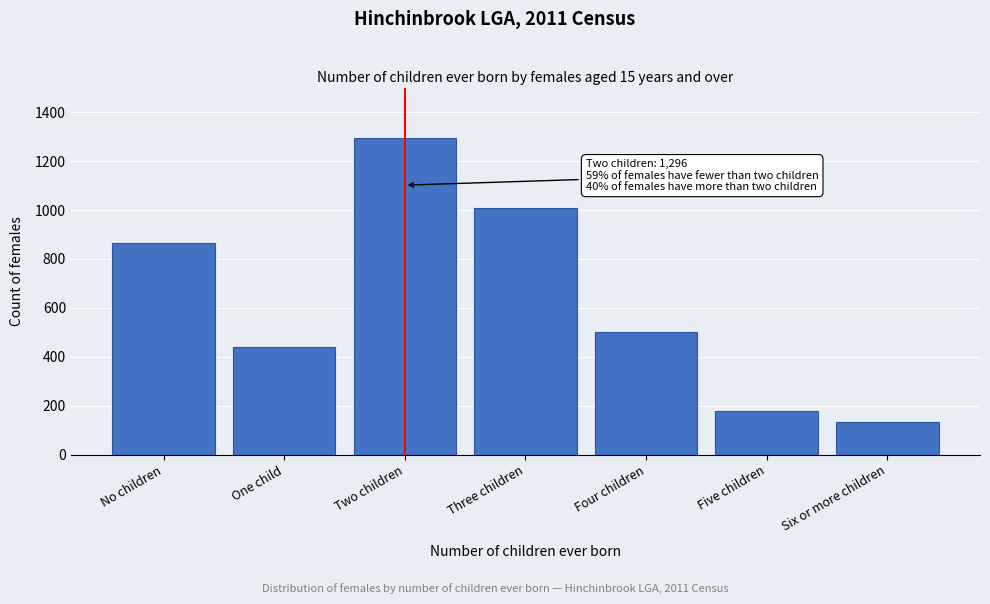

Reading left to right, extract all data points from this chart.

No children=865	One child=438	Two children=1296	Three children=1010	Four children=500	Five children=177	Six or more children=133